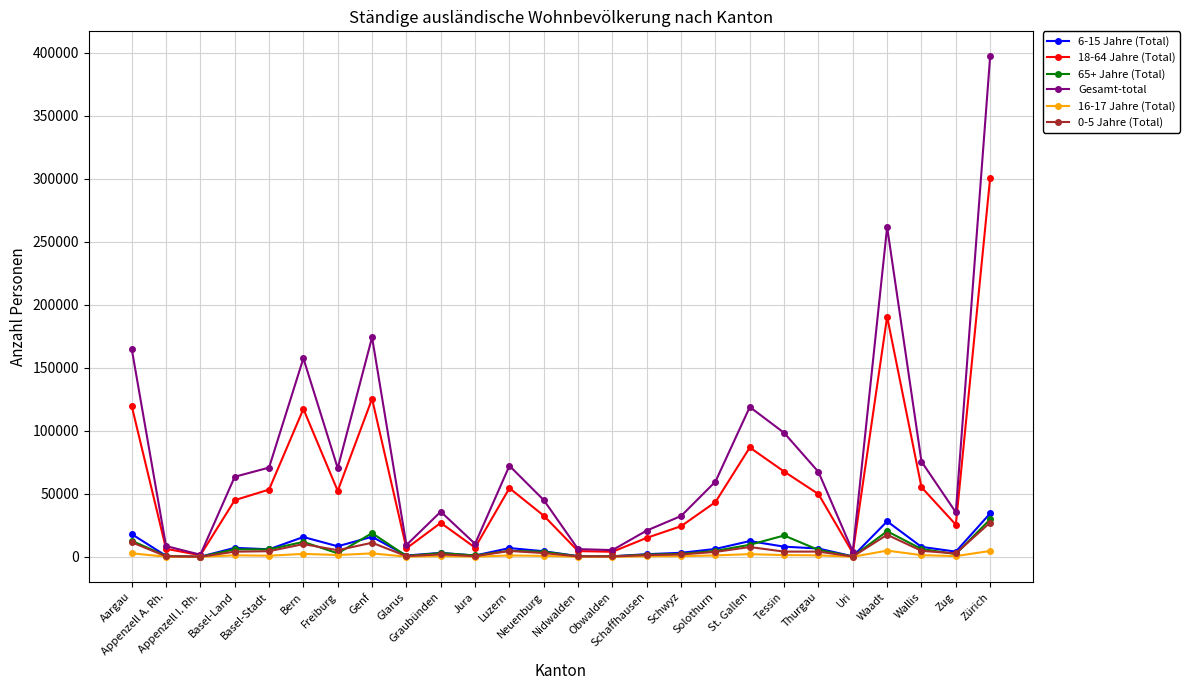

What value does the 18-64 Jahre (Total) series have at St. Gallen?

86796